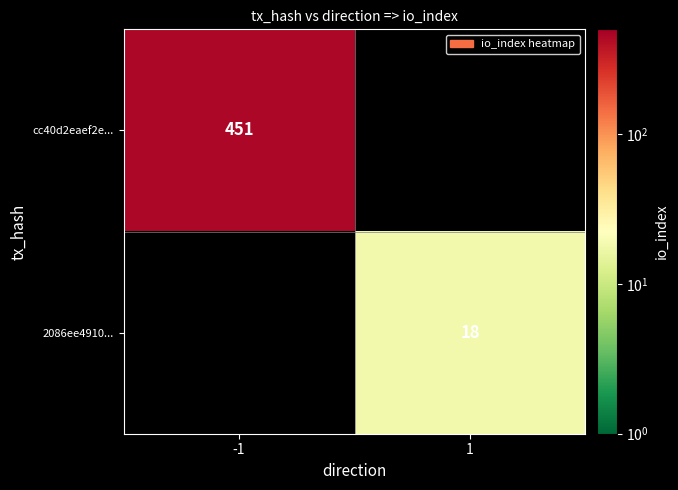

The cc40d2eaef2e... series shows 285 at -1. True or false?

False